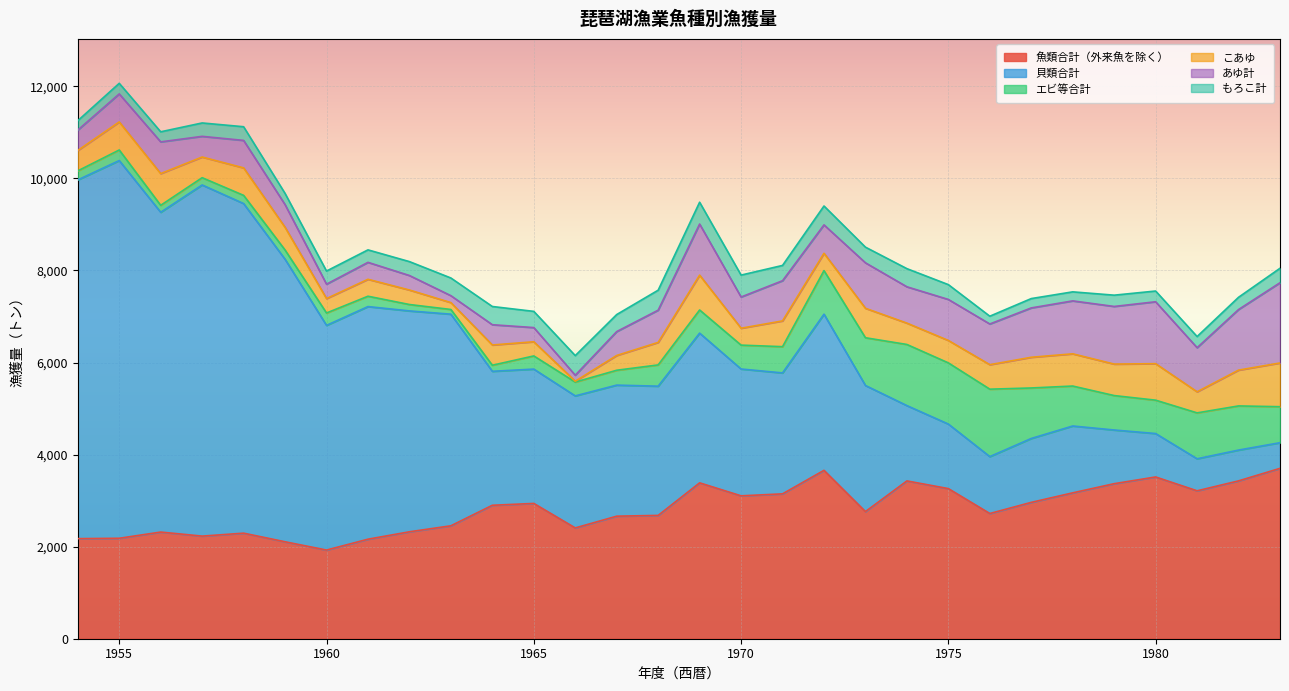

What is the difference between the highest and lowest values at 1970?

2737